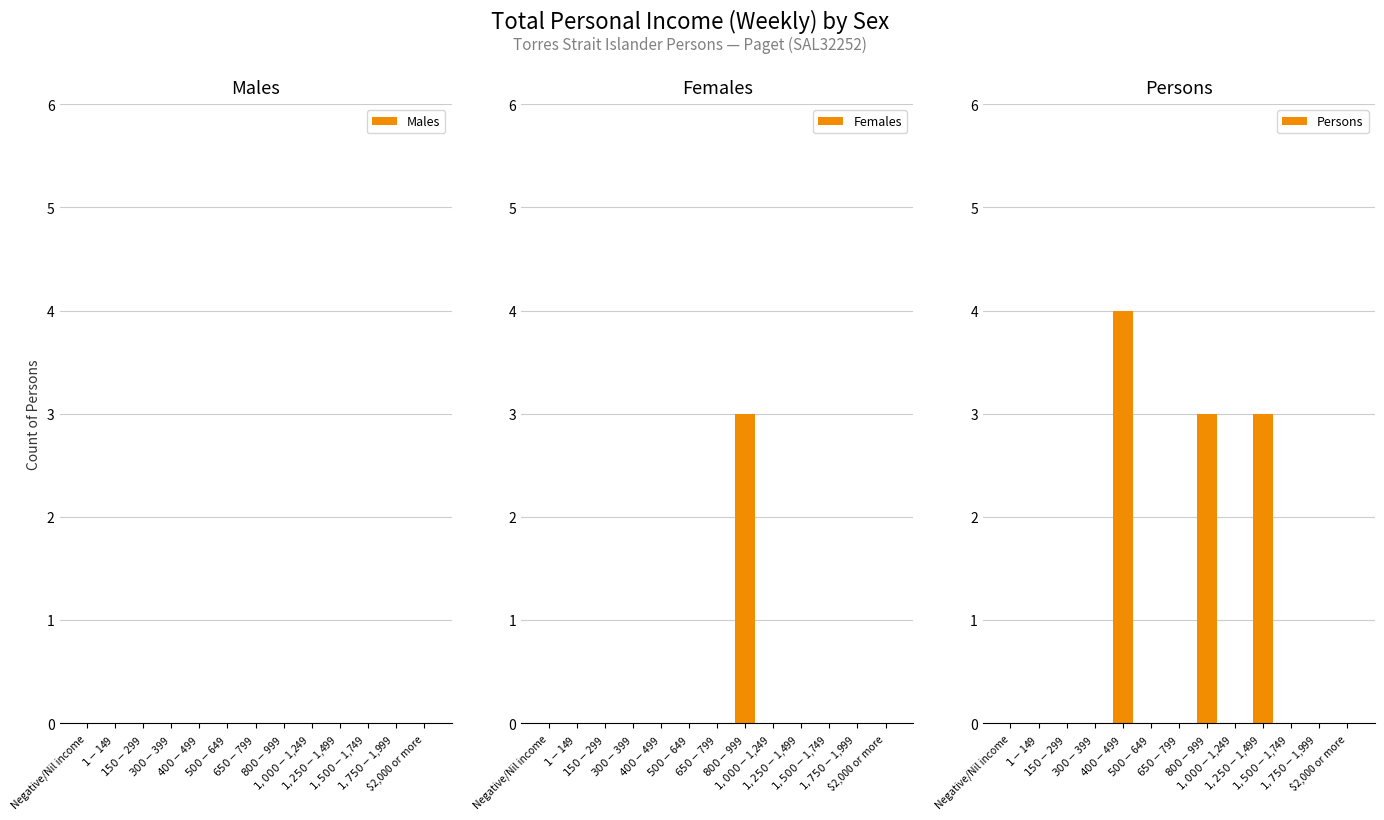

Are the bars horizontal?

No